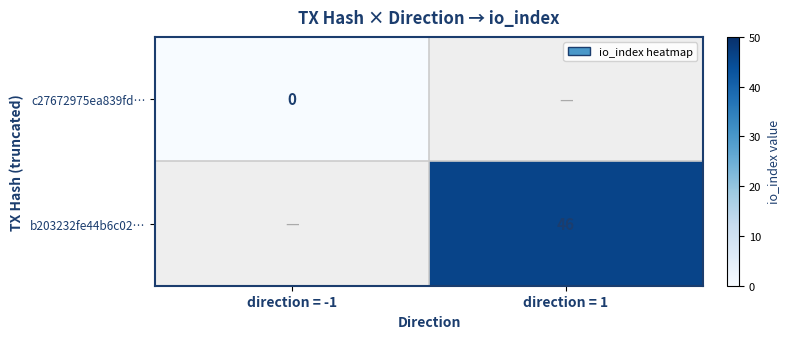

The b203232fe44b6c02… series shows 72 at direction = 1. True or false?

False